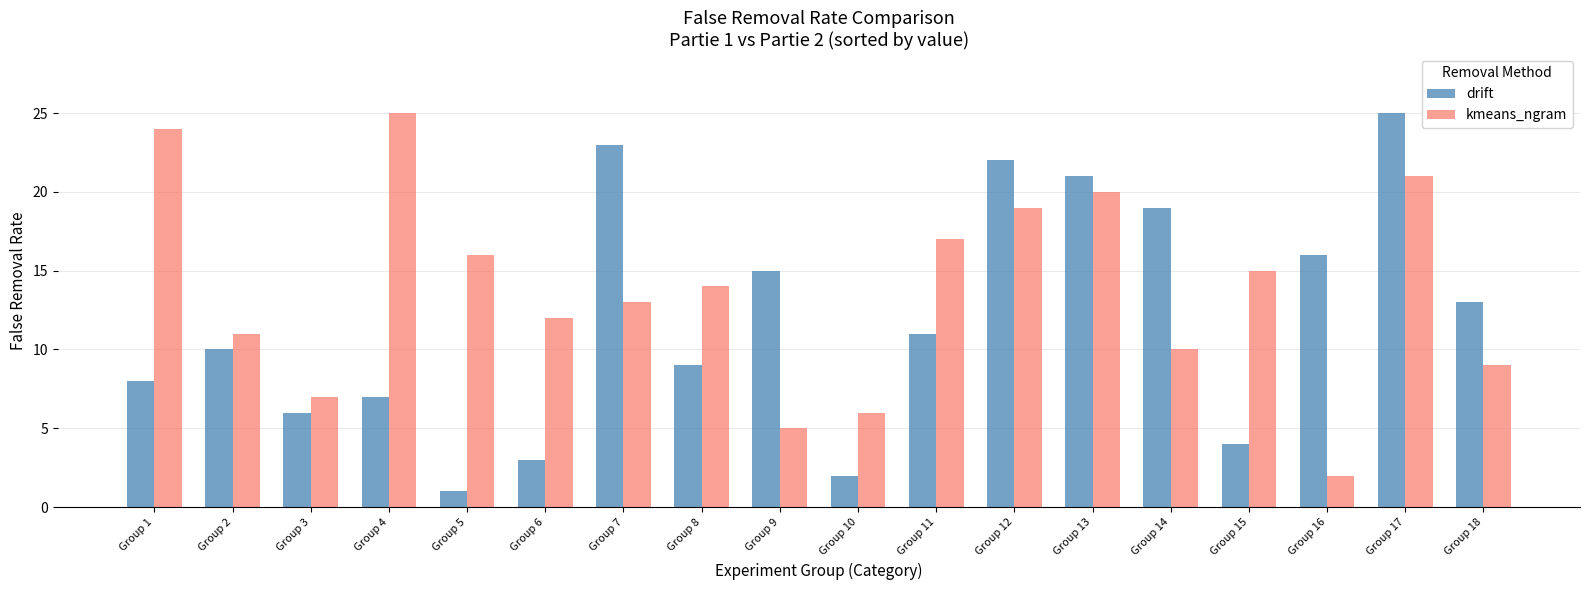

Which series has the widest spread of values?

drift